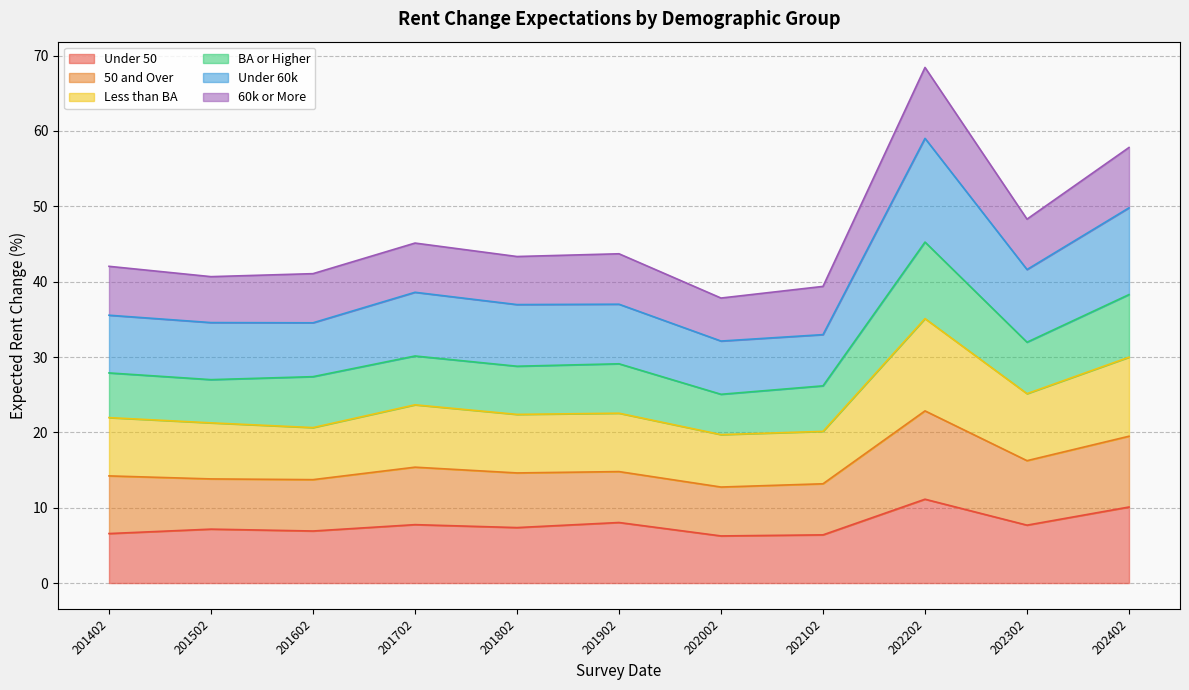

At which category is the sum across all series the highest?

202202